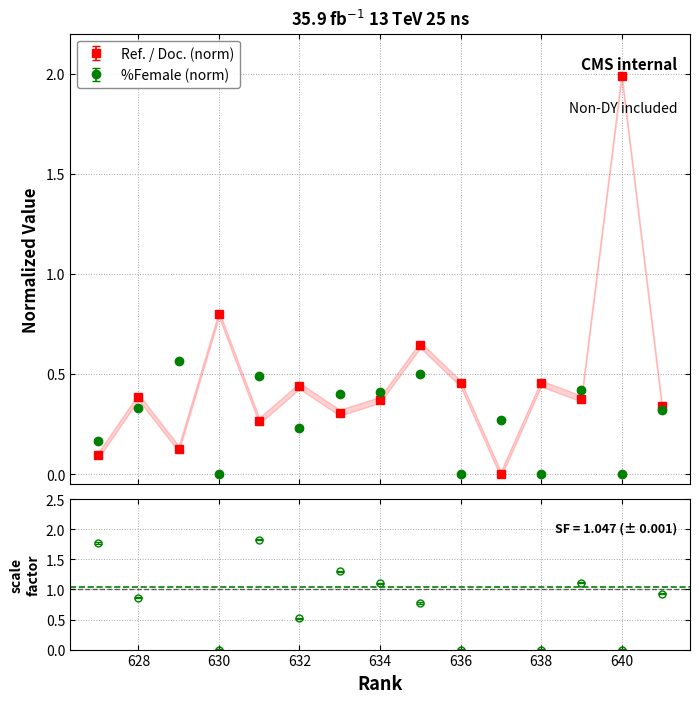

Reading left to right, transcribe all the data shown in this chart.

Ref. / Doc.: 627=0.1	628=0.4	629=0.1	630=0.8	631=0.3	632=0.4	633=0.3	634=0.4	635=0.6	636=0.5	637=0.0	638=0.5	639=0.4	640=2.0	641=0.3
%Female: 627=0.2	628=0.3	629=0.6	630=0.0	631=0.5	632=0.2	633=0.4	634=0.4	635=0.5	636=0.0	637=0.3	638=0.0	639=0.4	640=0.0	641=0.3